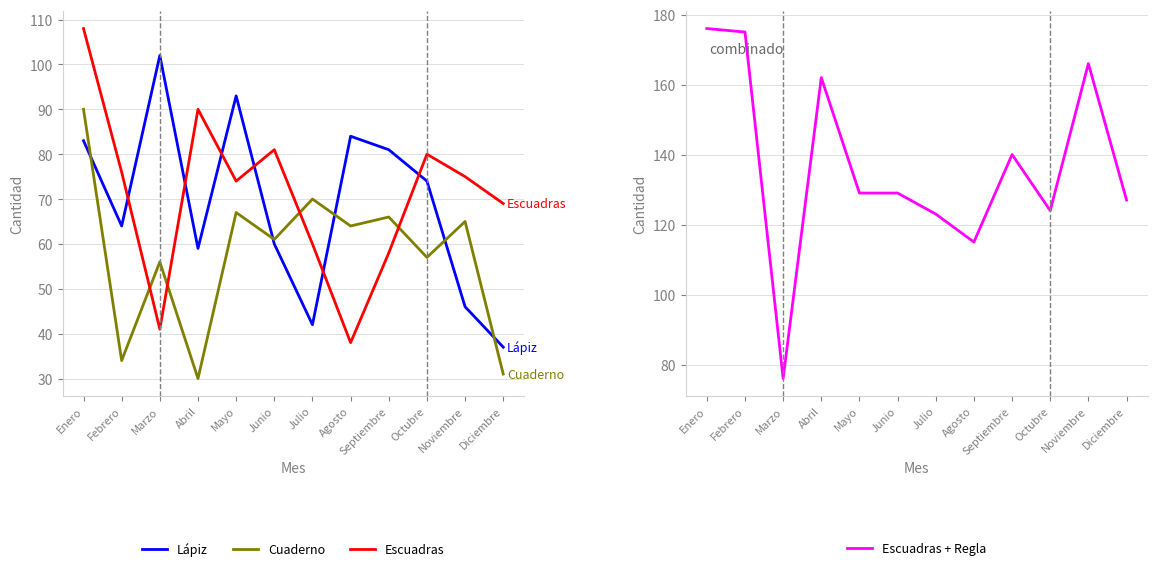

Reading left to right, transcribe all the data shown in this chart.

Lápiz: Enero=83	Febrero=64	Marzo=102	Abril=59	Mayo=93	Junio=60	Julio=42	Agosto=84	Septiembre=81	Octubre=74	Noviembre=46	Diciembre=37
Cuaderno: Enero=90	Febrero=34	Marzo=56	Abril=30	Mayo=67	Junio=61	Julio=70	Agosto=64	Septiembre=66	Octubre=57	Noviembre=65	Diciembre=31
Escuadras: Enero=108	Febrero=76	Marzo=41	Abril=90	Mayo=74	Junio=81	Julio=60	Agosto=38	Septiembre=58	Octubre=80	Noviembre=75	Diciembre=69
Escuadras + Regla: Enero=176	Febrero=175	Marzo=76	Abril=162	Mayo=129	Junio=129	Julio=123	Agosto=115	Septiembre=140	Octubre=124	Noviembre=166	Diciembre=127